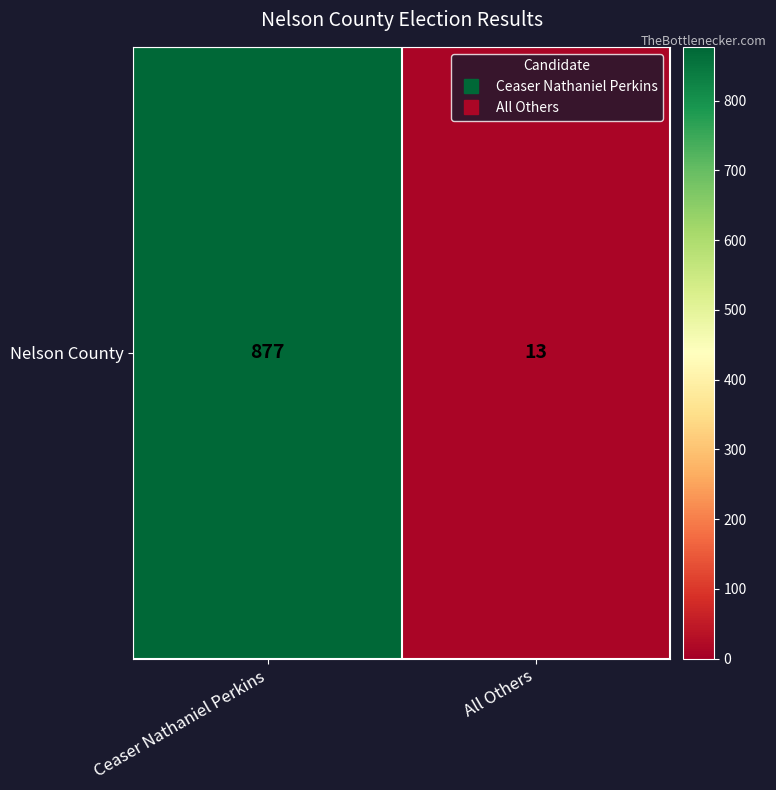

How many data points are less than 877?

1